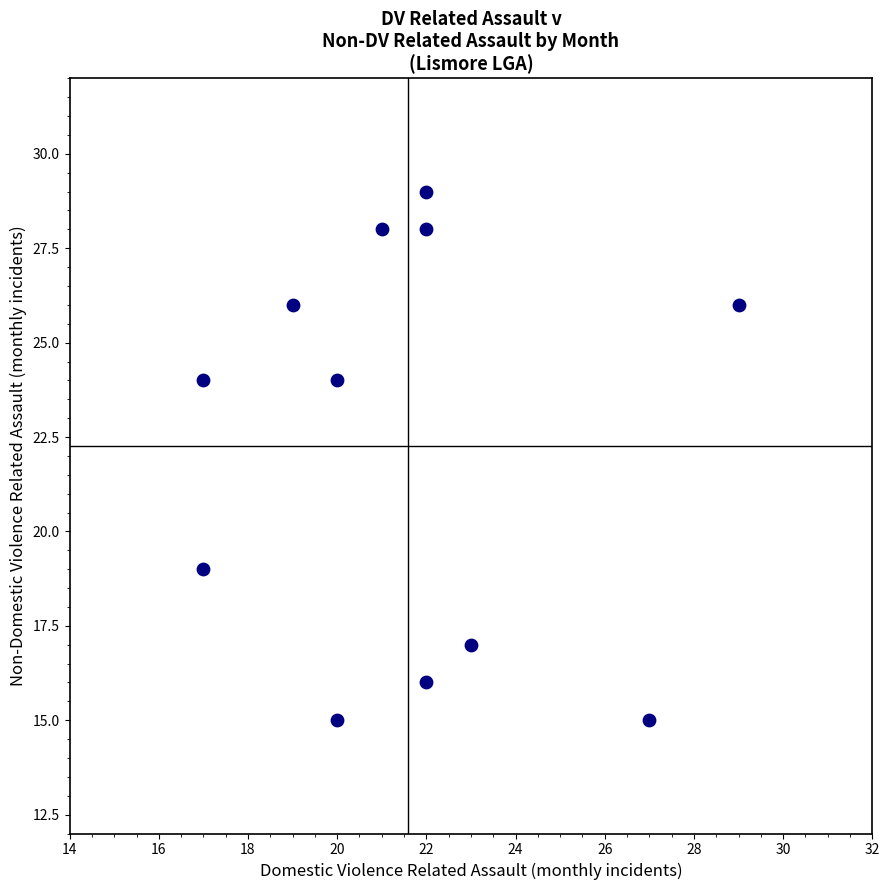

What is the range of X values (max minus min)?

12